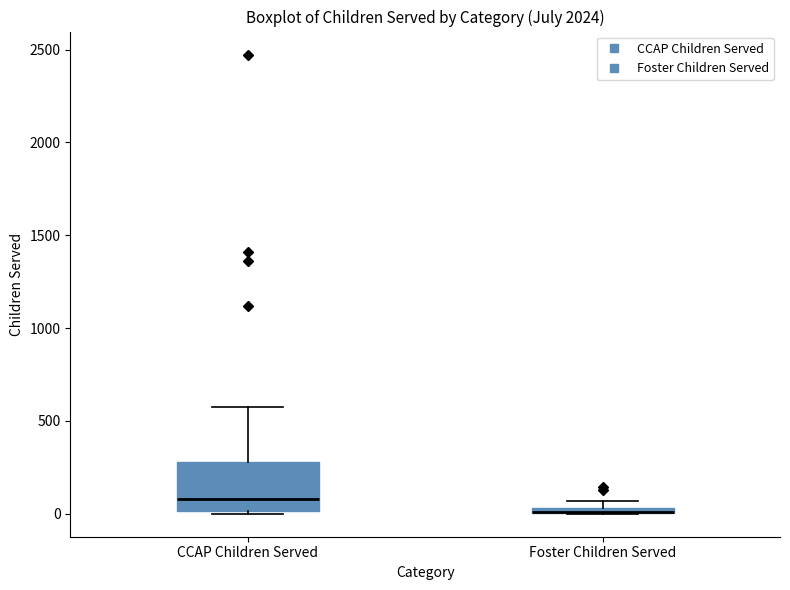

Where is the lower edge of the box for Foster Children Served on the y-axis? The values are not printed on the chart, so give them approximately, as read against the axis.

0